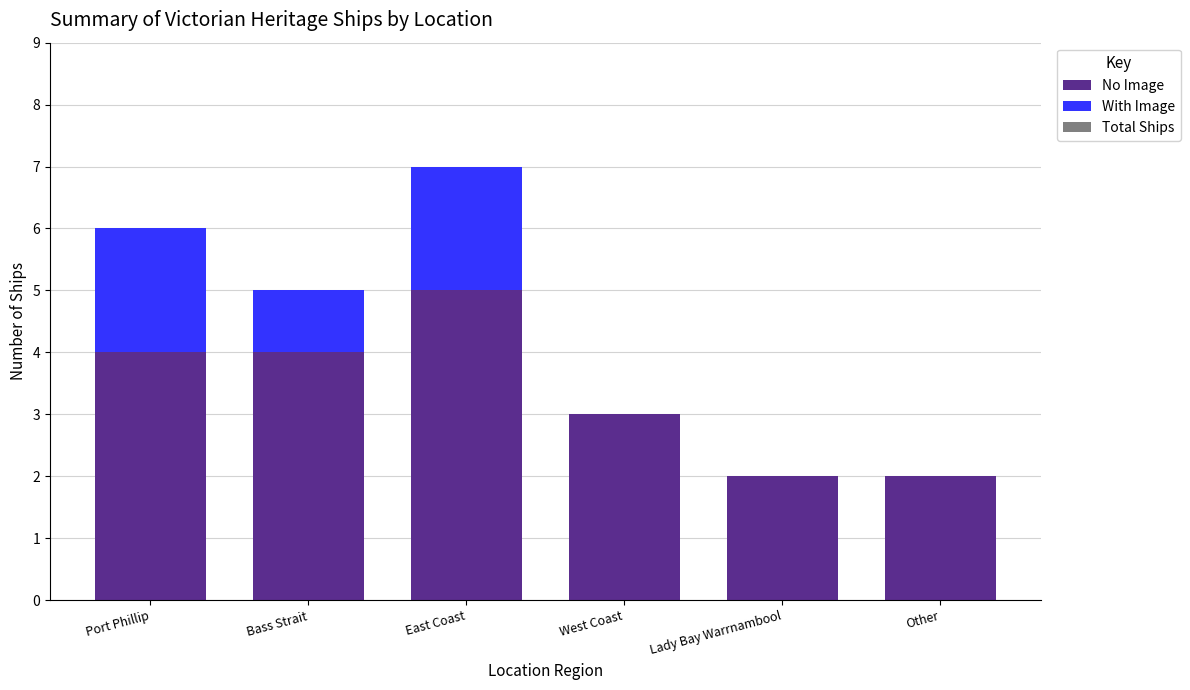

At which category is the sum across all series the highest?

East Coast